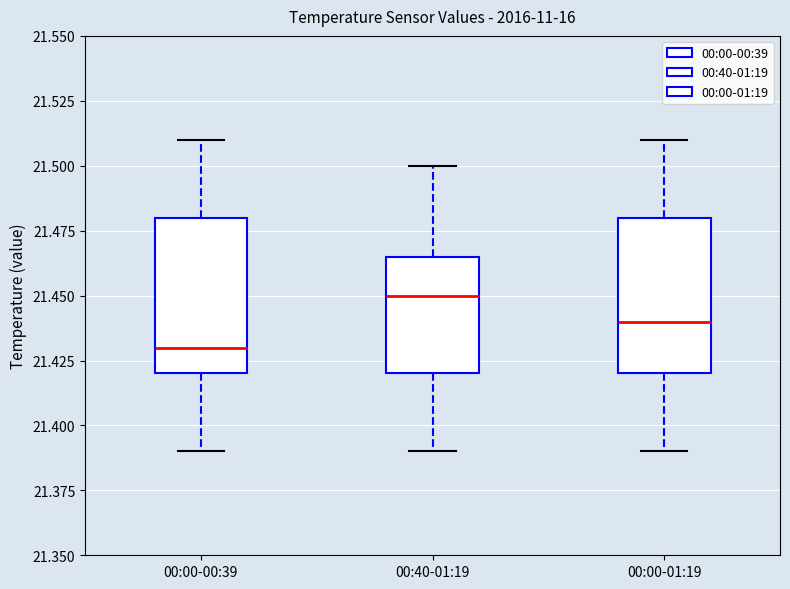

Where does the lower whisker of the box for 00:00-01:19 end on the y-axis? The values are not printed on the chart, so give them approximately, as read against the axis.

21.390